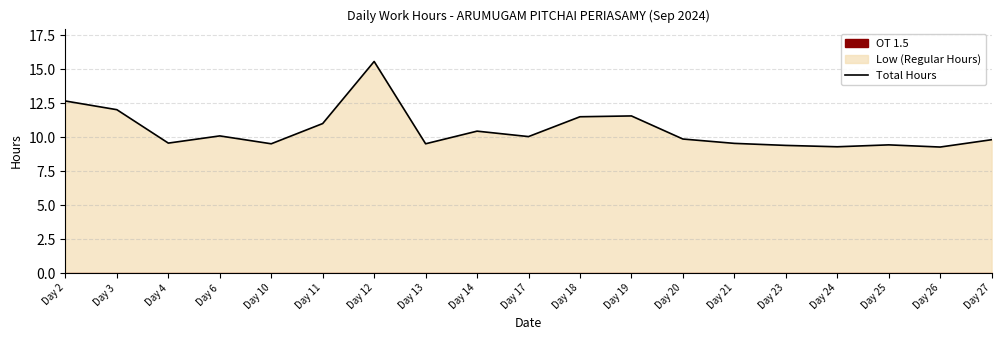

What is the sum of all values?

200.2